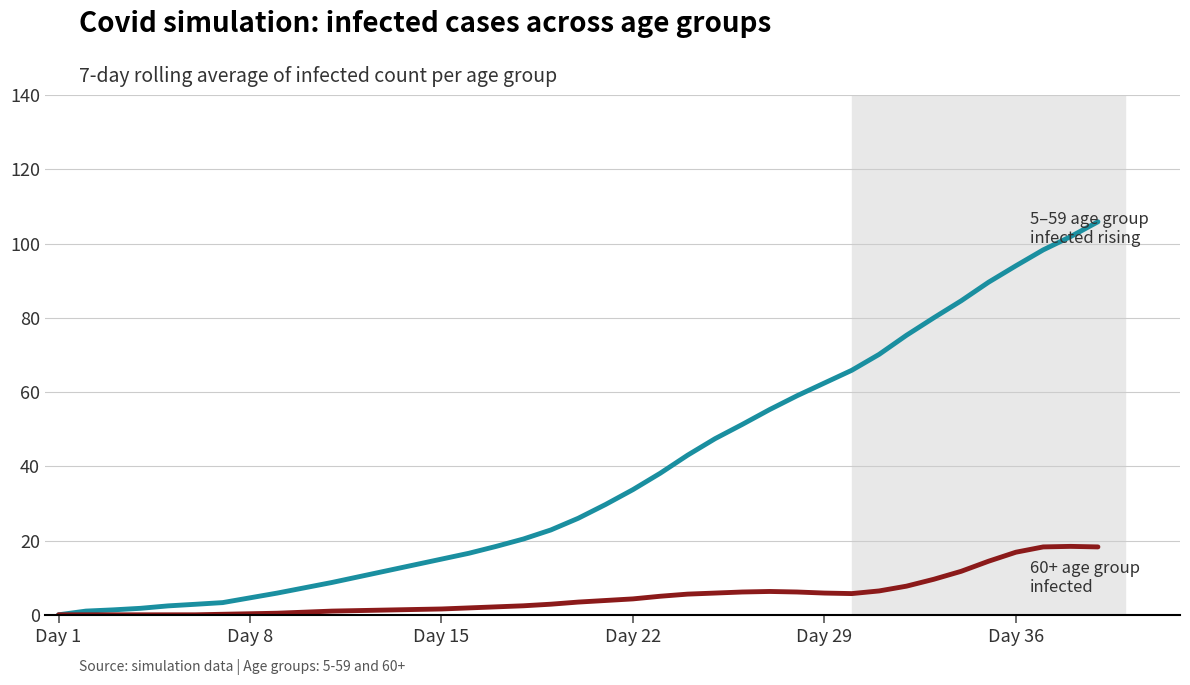

What is the greatest value displayed?

105.9